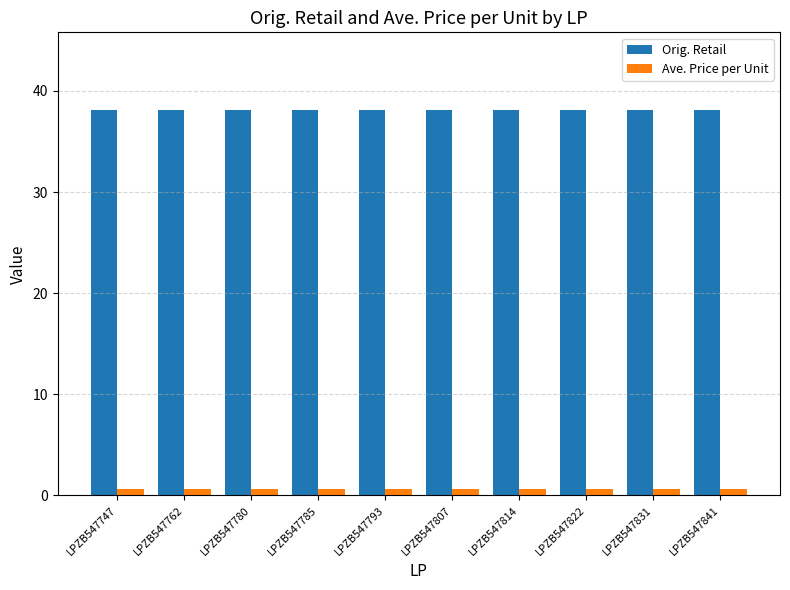

How many distinct data groups are displayed?

2